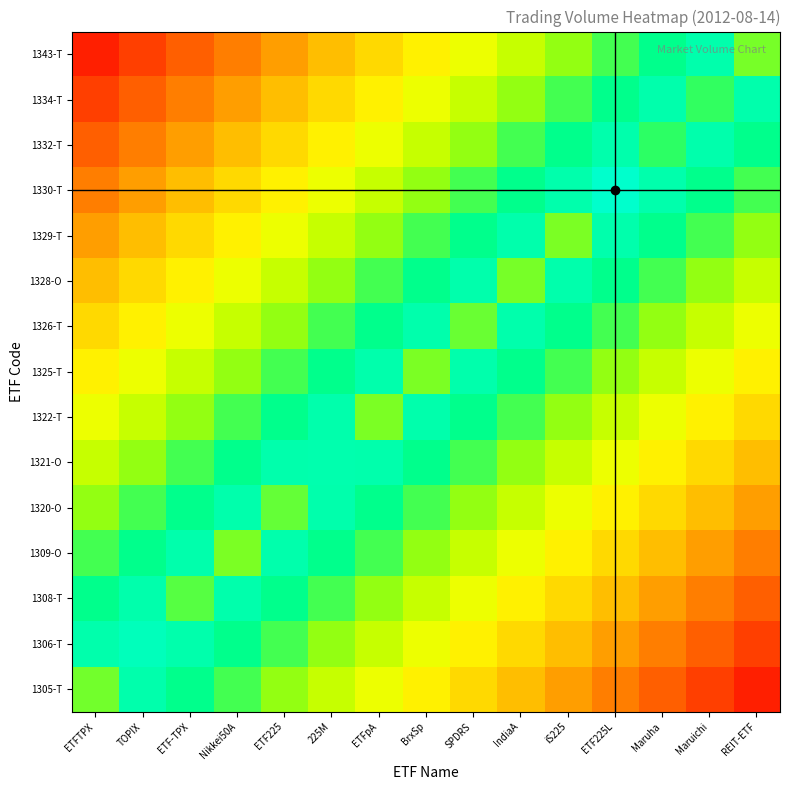

What is the spread (max minus min) of values at REIT-ETF?

1.7